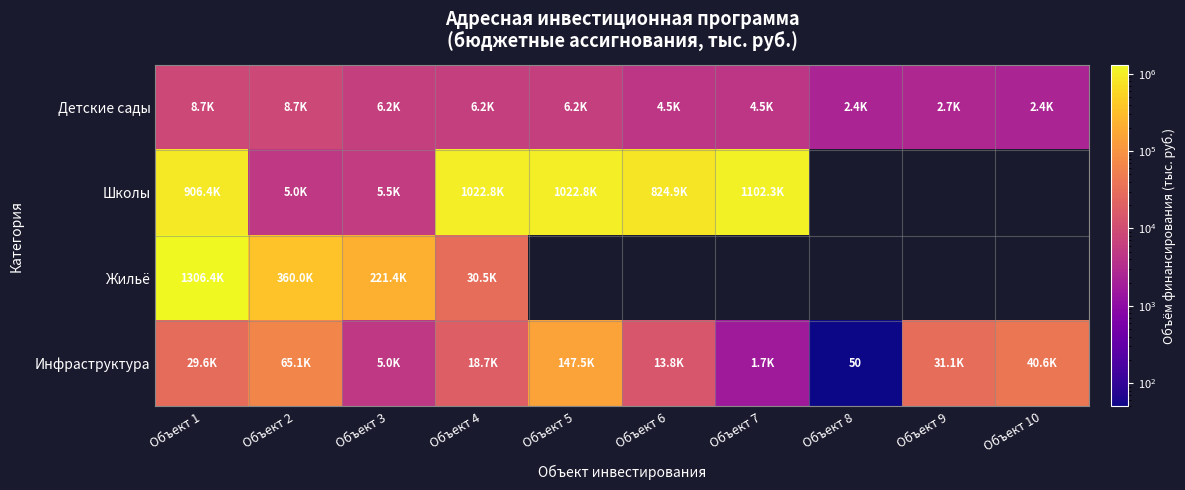

Which has a higher value, Объект 5 or Объект 4?

Объект 5